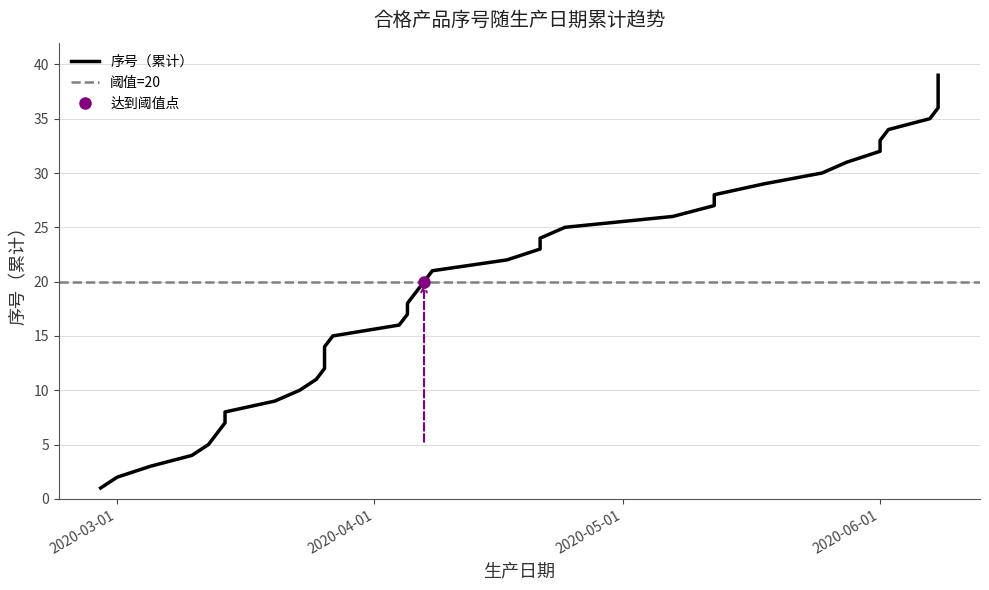

What is the difference between the values at 2020-04-06 and 2020-04-24?

6